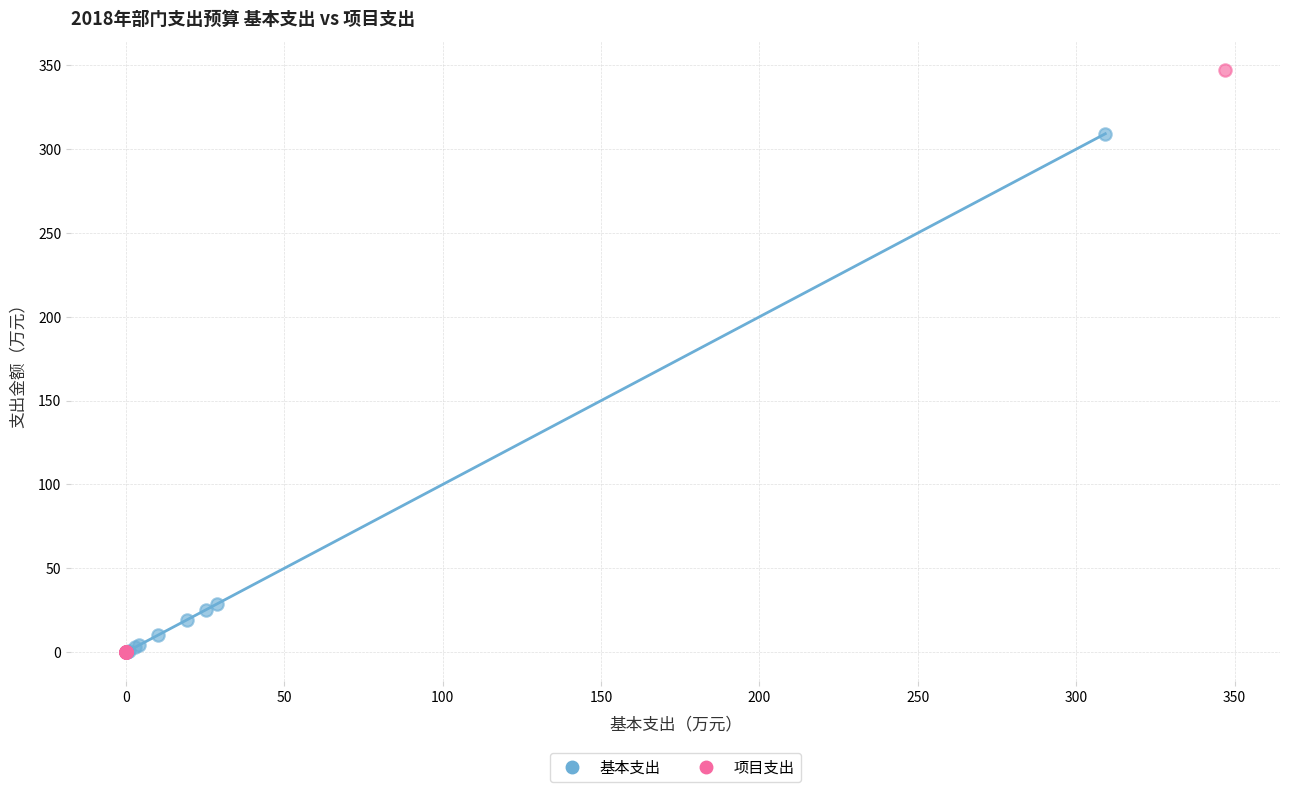

Which series has the largest Y range (max minus min)?

项目支出